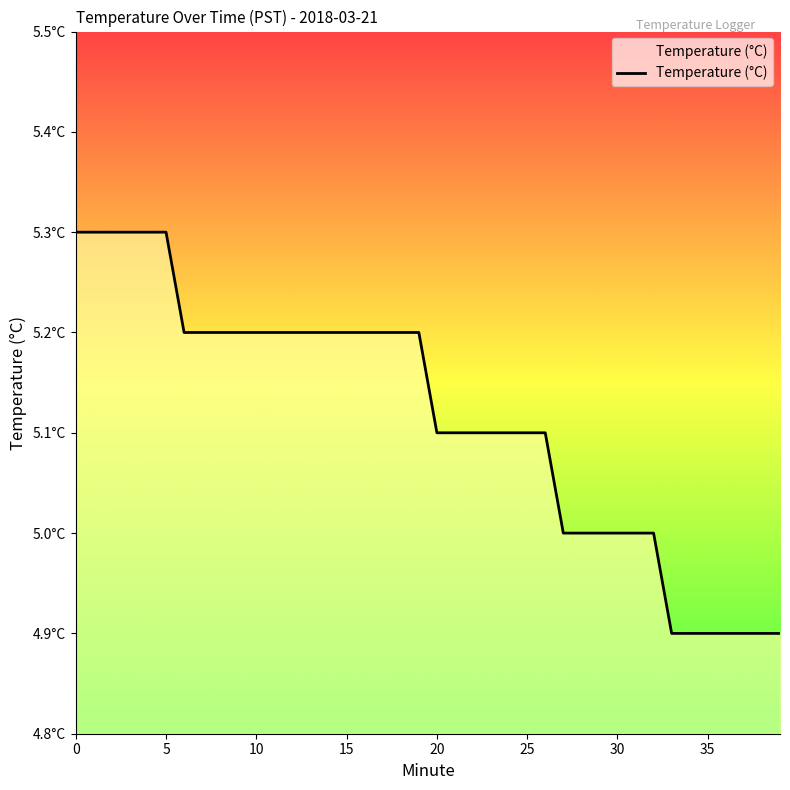

Does the chart display data point markers on the line(s)?

No